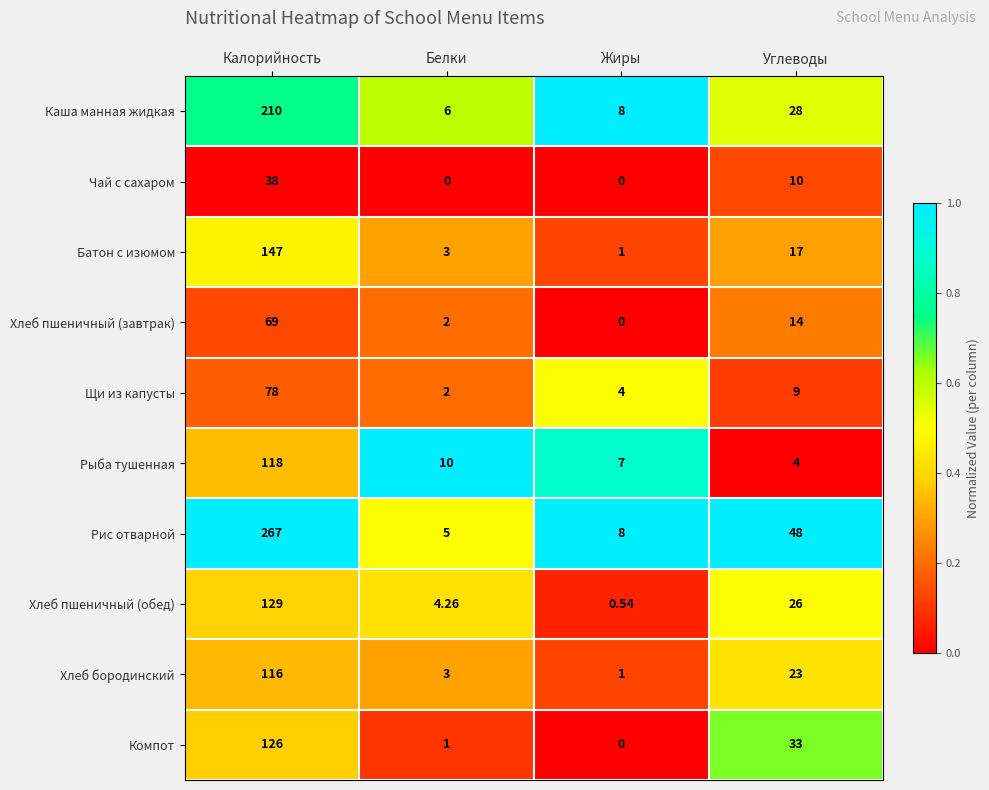

Which series has the largest total across all categories?

Рис отварной